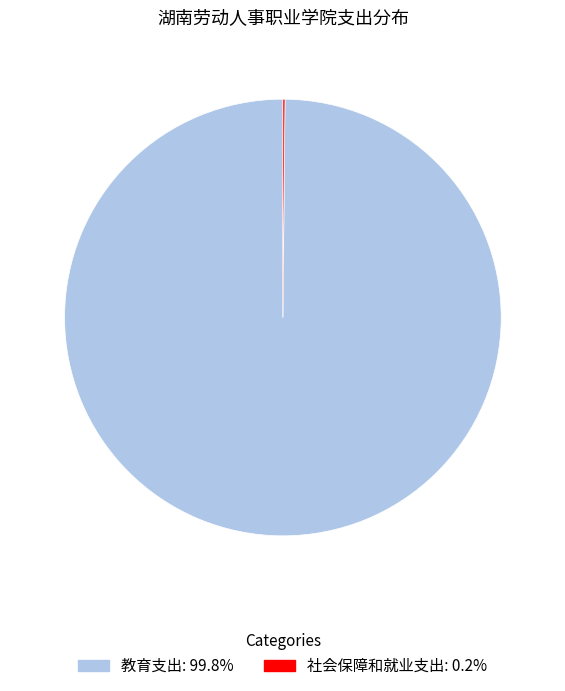

What is the majority slice?

教育支出